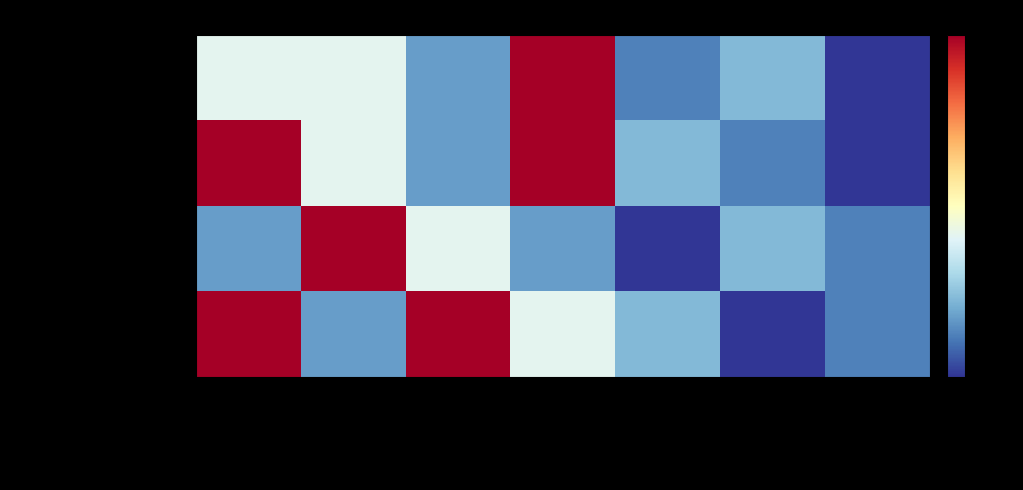

Between SJR-AdvMat and SJR-AC, which is larger?

SJR-AdvMat